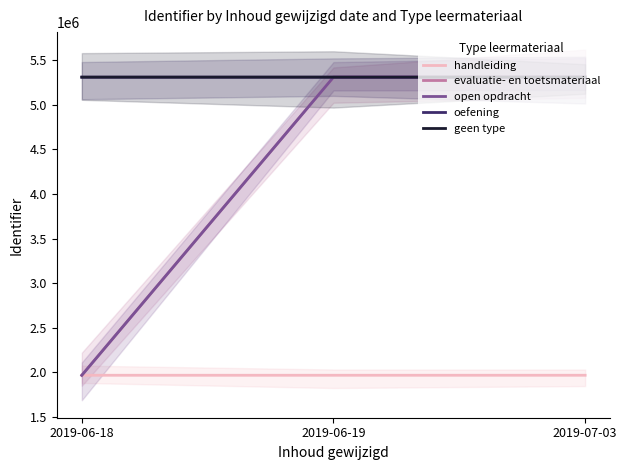

Where does the open opdracht series first go above 5309481?

2019-07-03